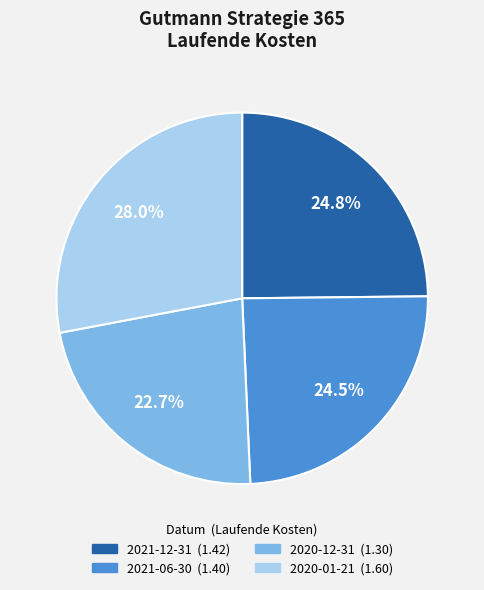

Which category has the biggest portion of the pie?

2020-01-21